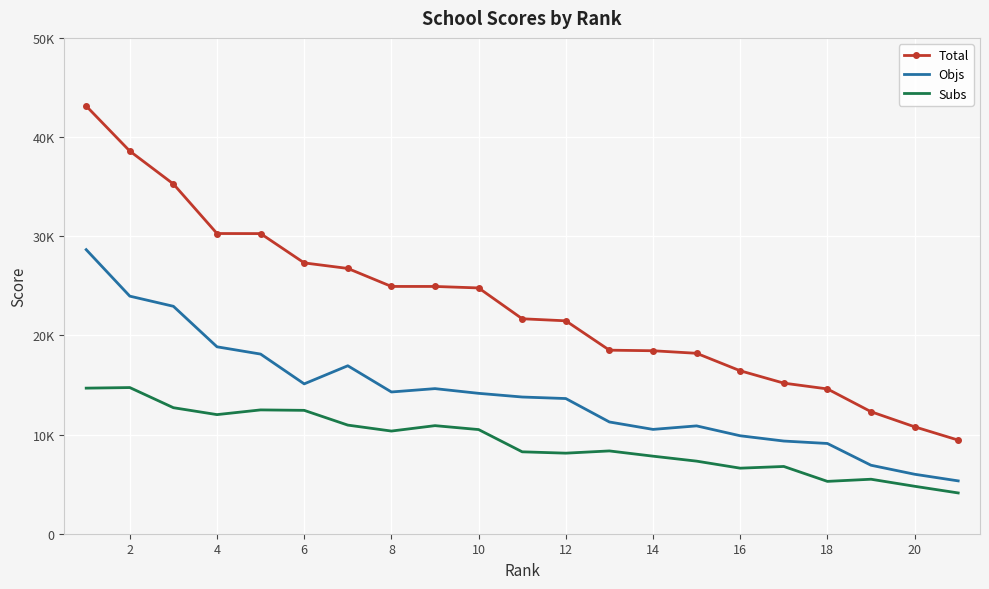

What are all the series names shown in the legend?

Total, Objs, Subs